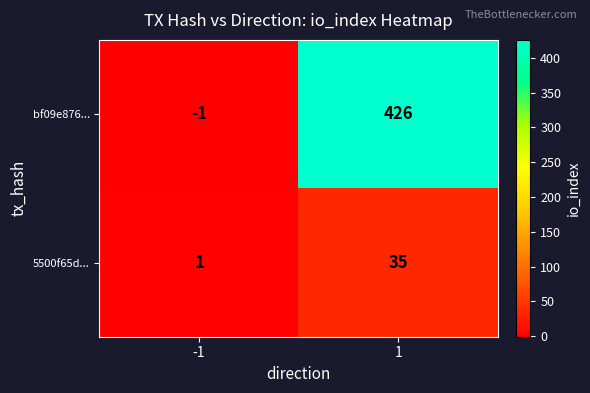

Is it true that 5500f65d... equals 1 at -1?

True